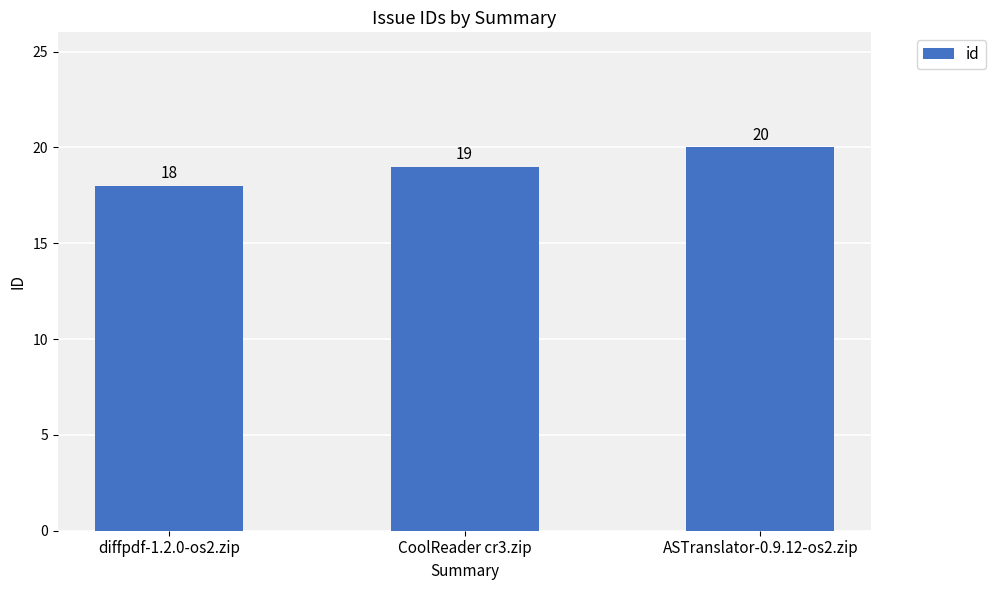

Which category has the highest value across all series?

ASTranslator-0.9.12-os2.zip